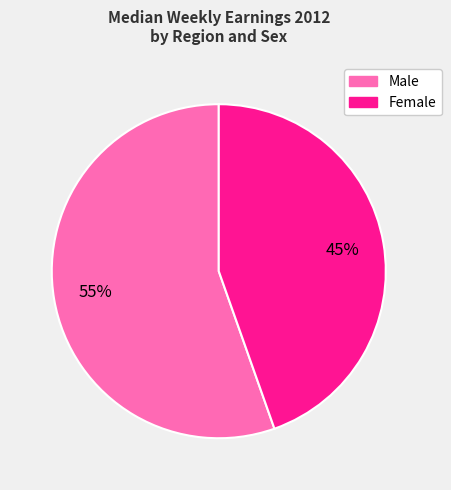

Does any single category account for the majority?

Yes